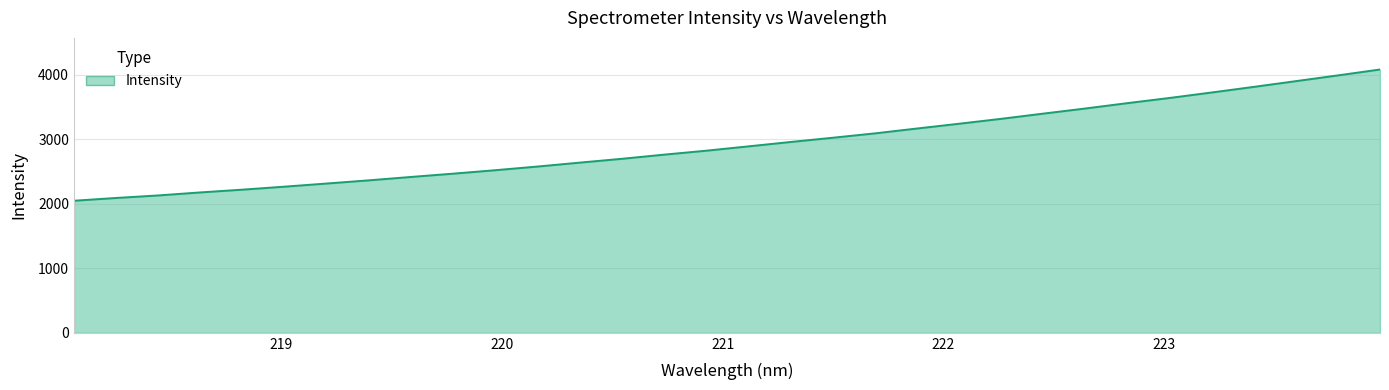

What is the minimum value shown in the chart?

2046.7